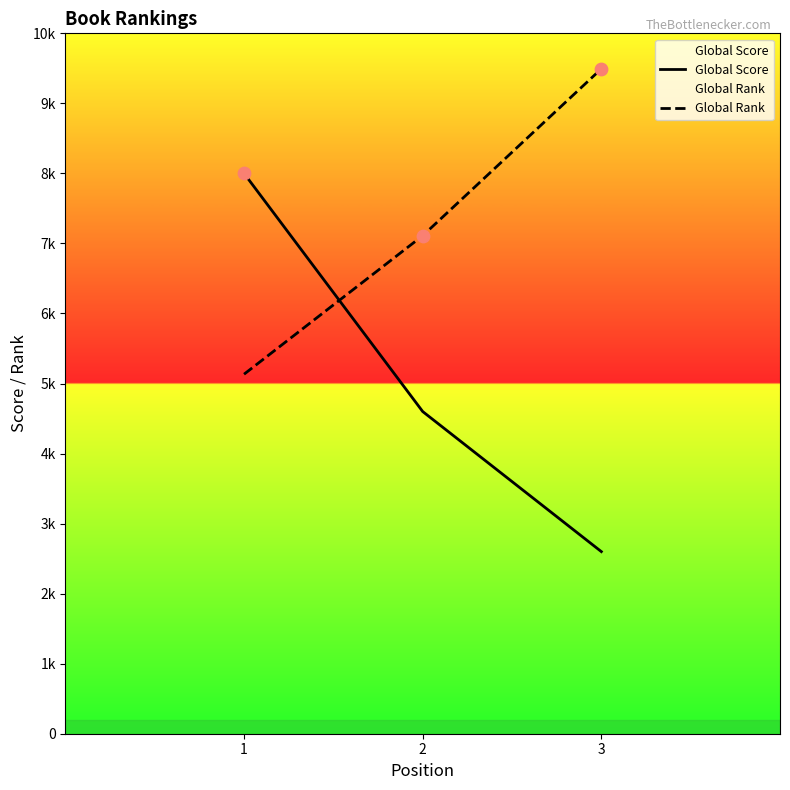

What is the total value across all series at 3?

12094